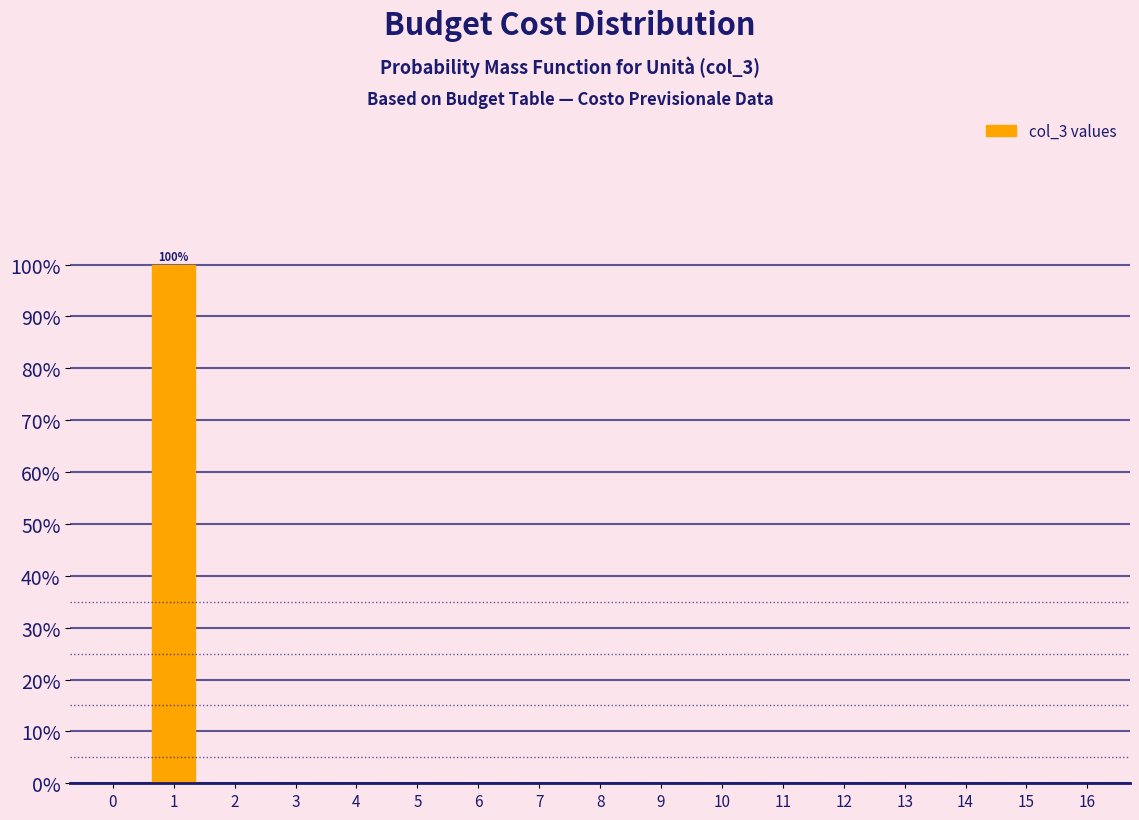

Reading left to right, transcribe all the data shown in this chart.

0=0	1=100	2=0	3=0	4=0	5=0	6=0	7=0	8=0	9=0	10=0	11=0	12=0	13=0	14=0	15=0	16=0